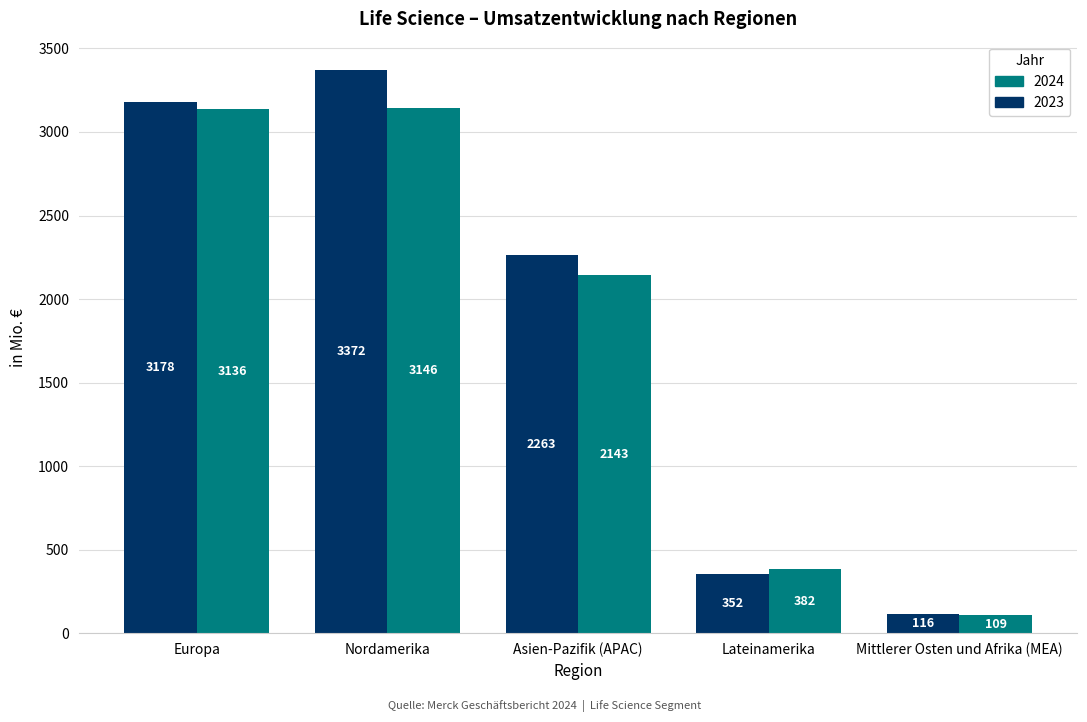

What is the average value of the 2024 series?

1783